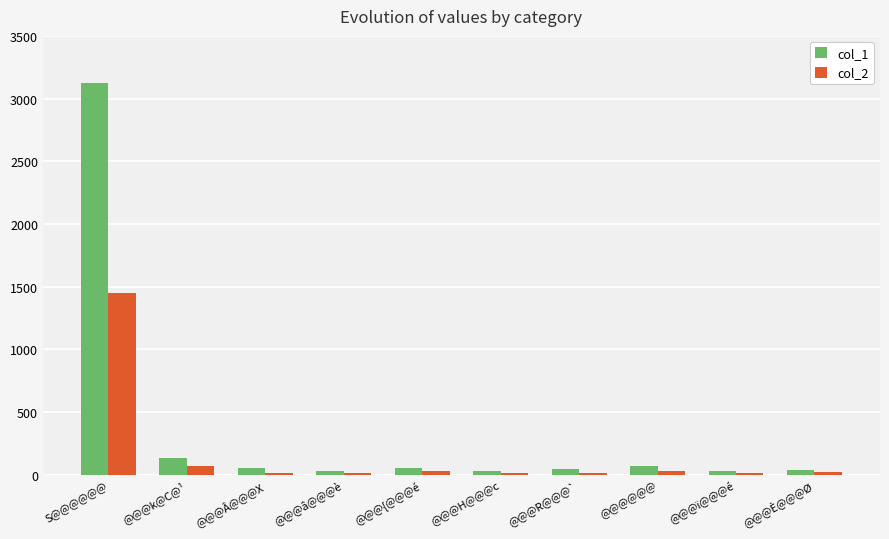

Which series has the largest total across all categories?

col_1